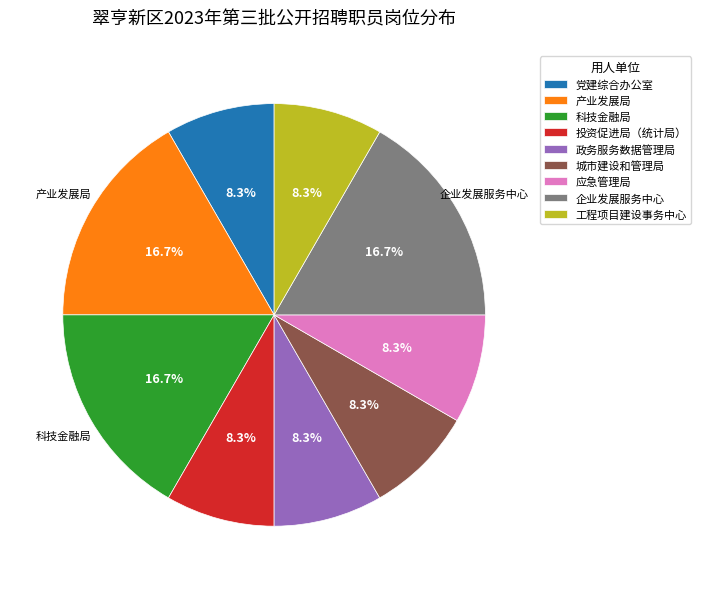

To the nearest percent, what is the average slice percentage?

11%